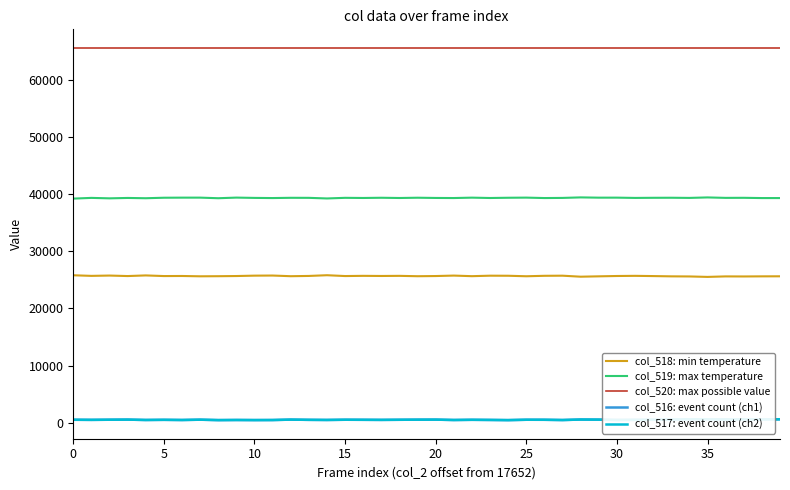

True or false: col_516: event count (ch1) and col_520: max possible value intersect in this chart.

False